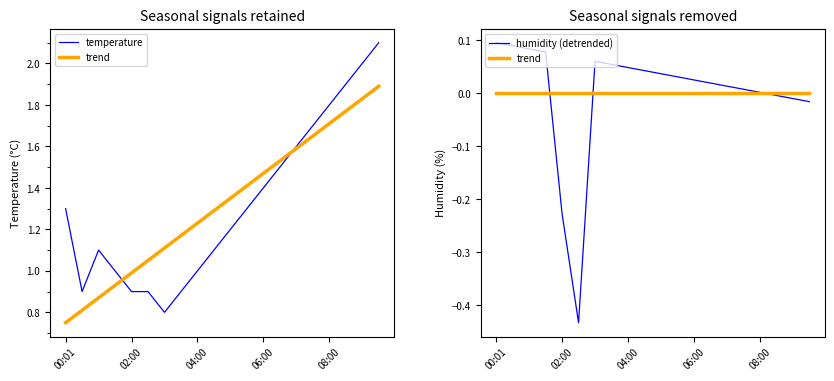

At which category is the sum across all series the highest?

19